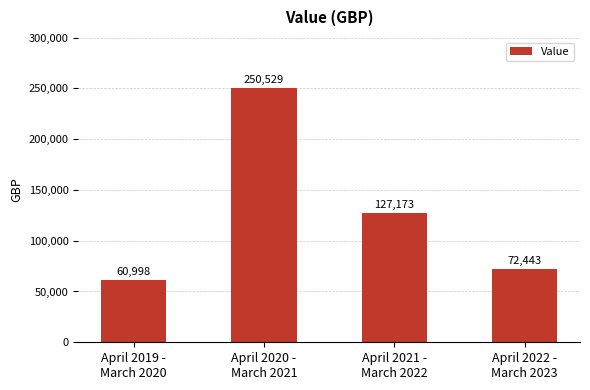

Rank the categories by value from highest to lowest.

April 2020 -
March 2021, April 2021 -
March 2022, April 2022 -
March 2023, April 2019 -
March 2020